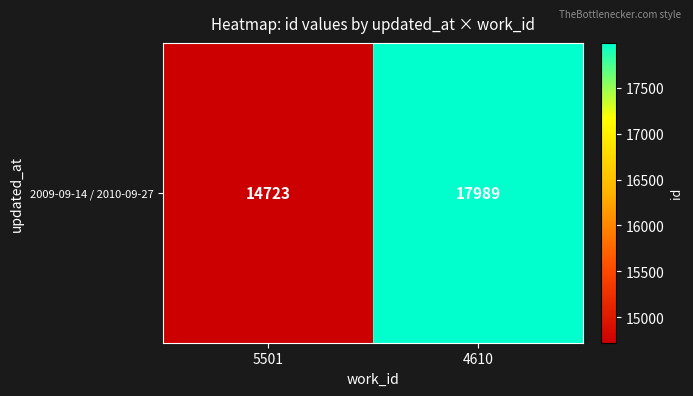

What is the change in value from 5501 to 4610?

+3266